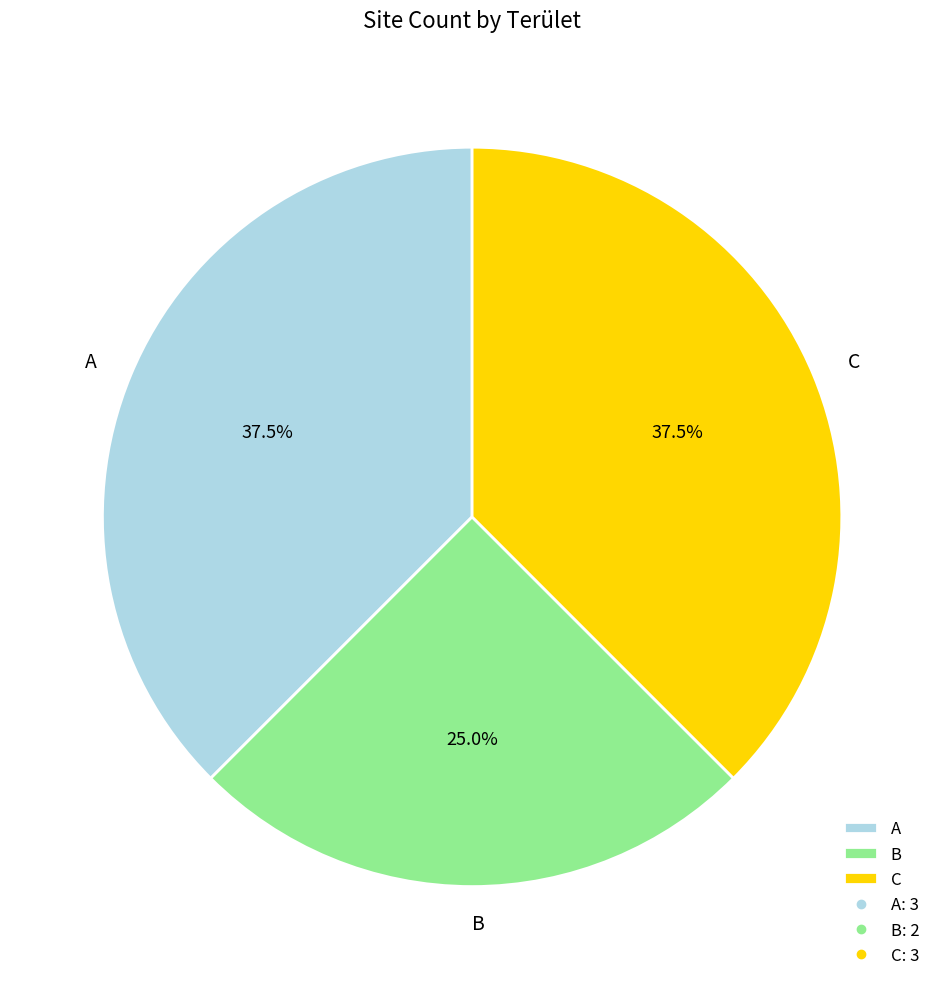

Combined, do A and B account for over 50%?

Yes